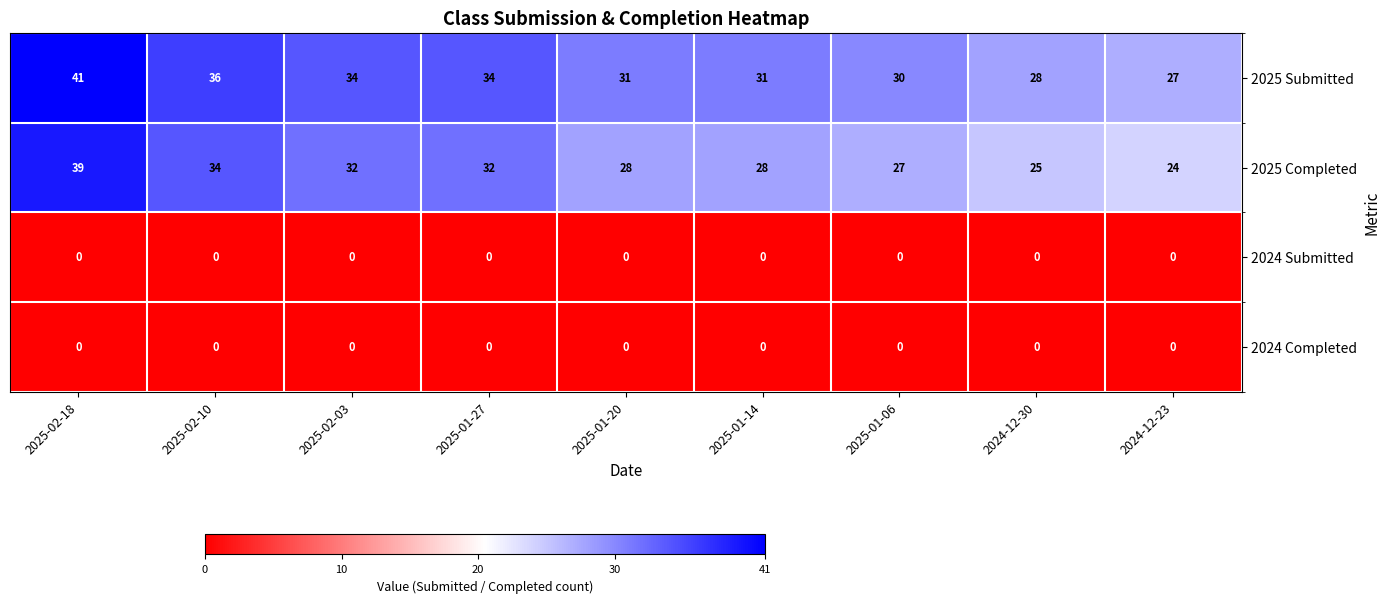

What is the sum of all 2025 Submitted values?

292